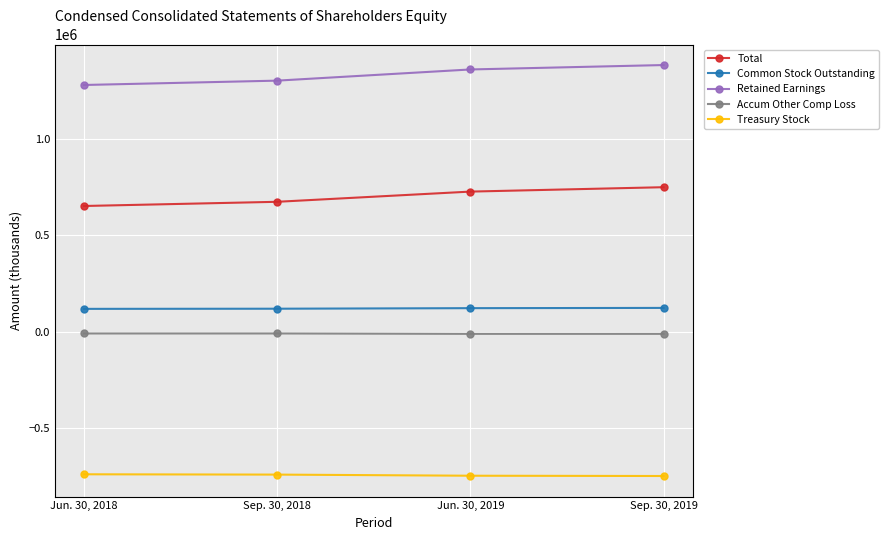

At Jun. 30, 2018, list the series in order from largest to smallest.

Retained Earnings, Total, Common Stock Outstanding, Accum Other Comp Loss, Treasury Stock